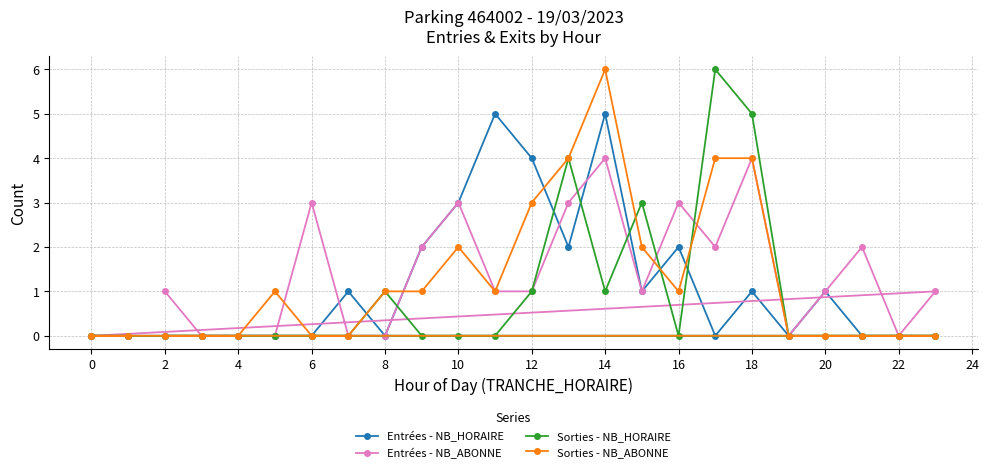

List the series in order of their peak value, lowest first.

Entrées - NB_ABONNE, Entrées - NB_HORAIRE, Sorties - NB_HORAIRE, Sorties - NB_ABONNE